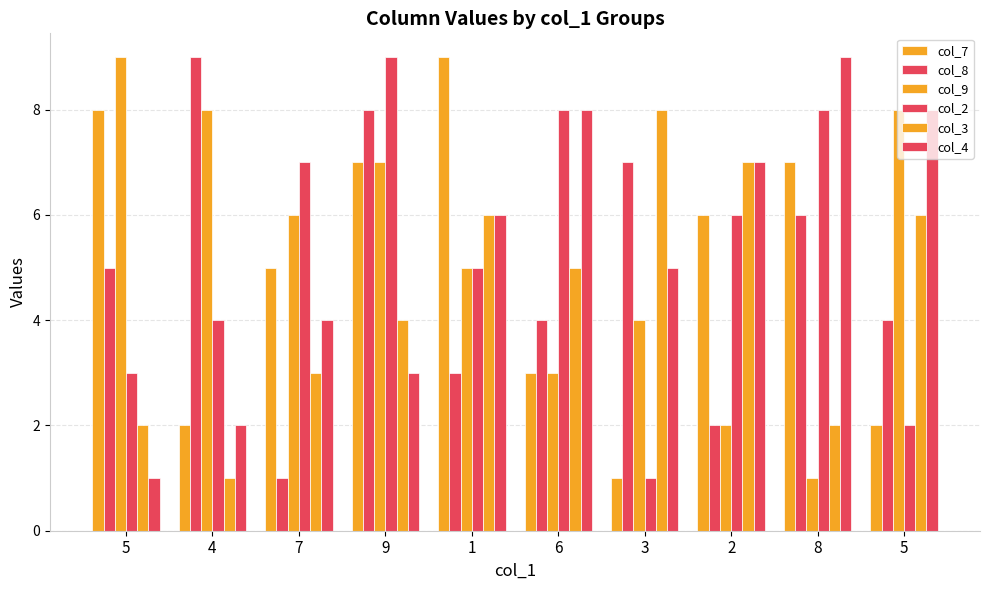

How many data points in col_8 are less than 5?

5